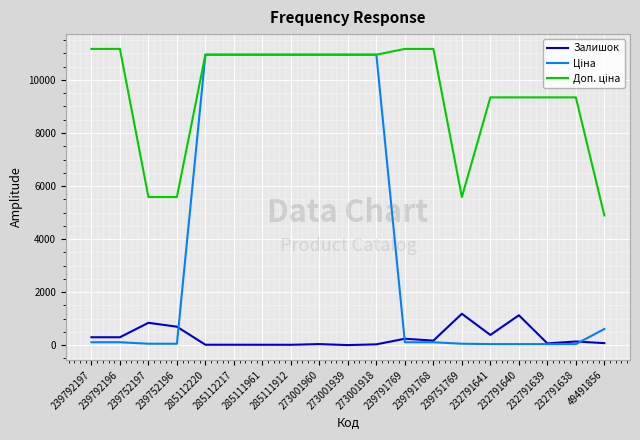

What is the greatest value displayed?

11169.0